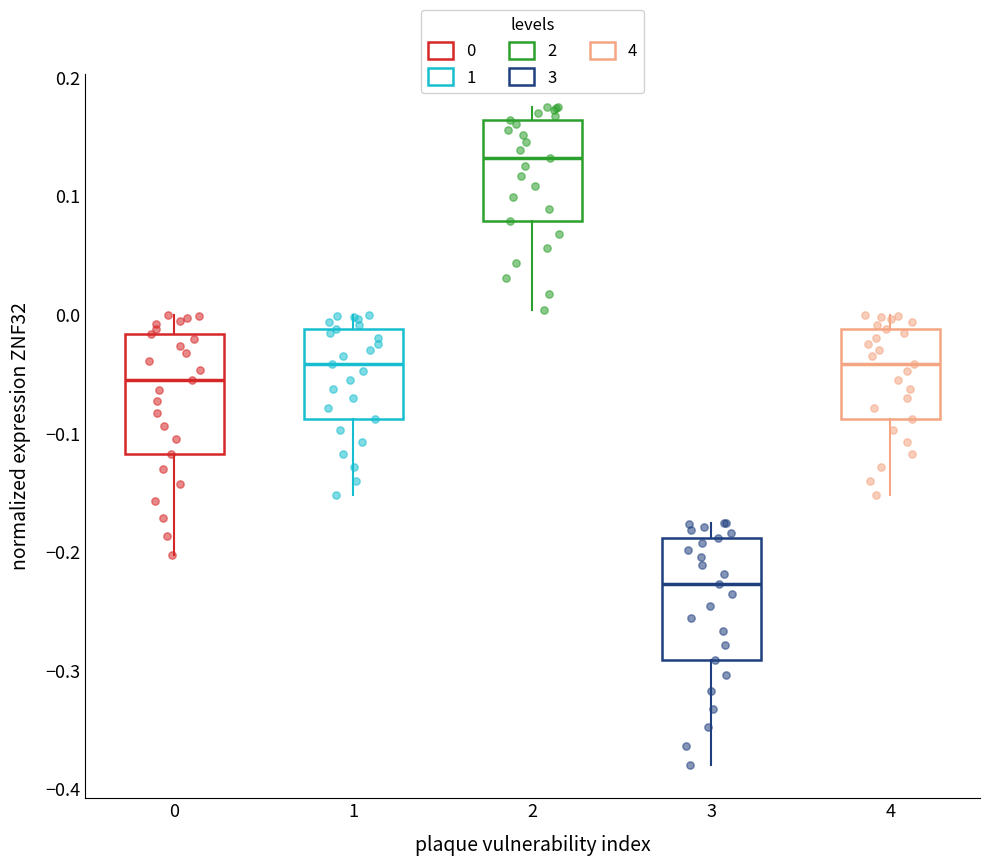

Where is the upper edge of the box at x = 0 on the y-axis? The values are not printed on the chart, so give them approximately, as read against the axis.

-0.02